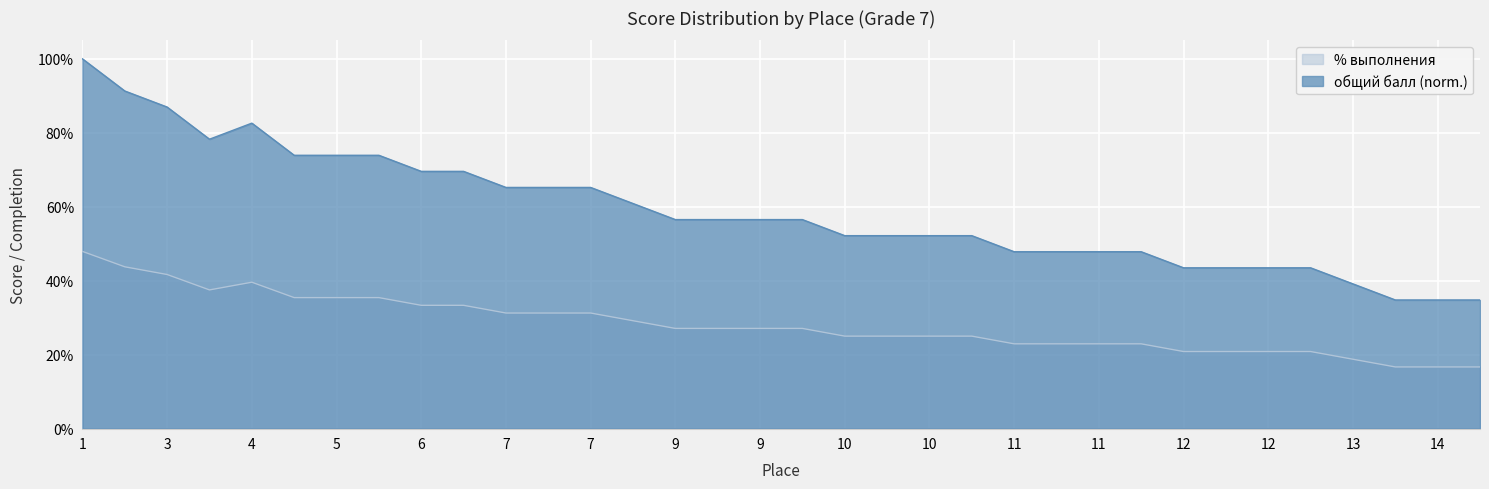

What is the total value across all series at 14?

0.5